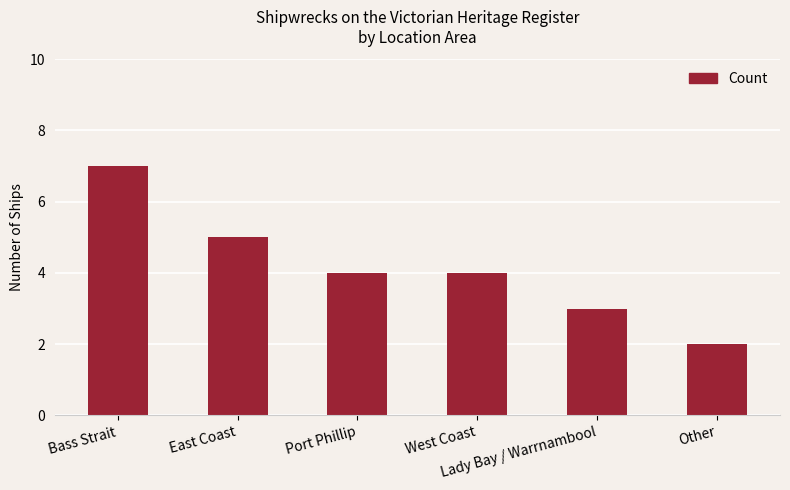

What is the average value?

4